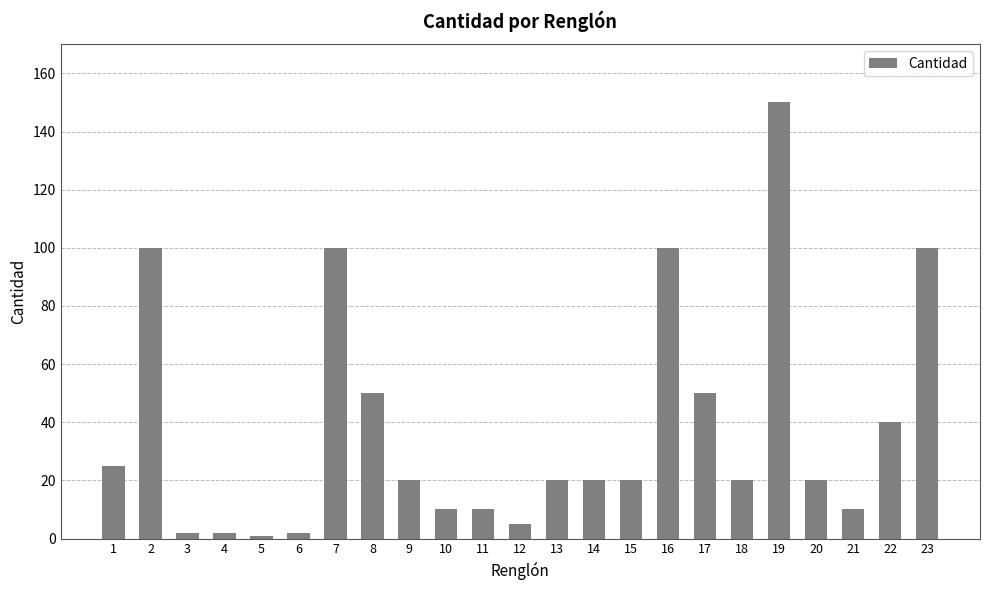

Read the value at 22.

40